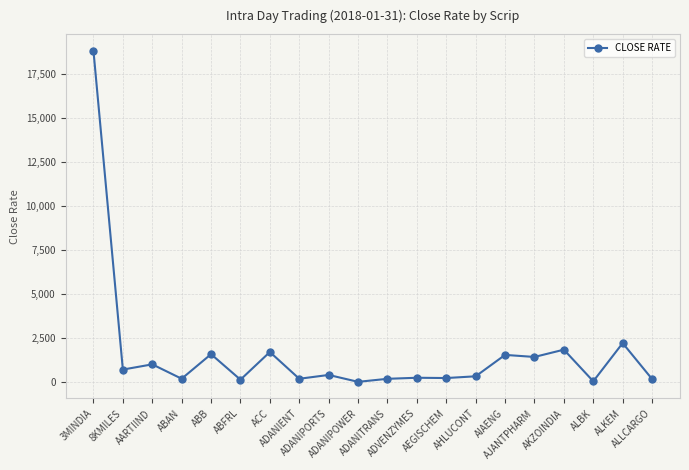

What is the average value?

1670.1